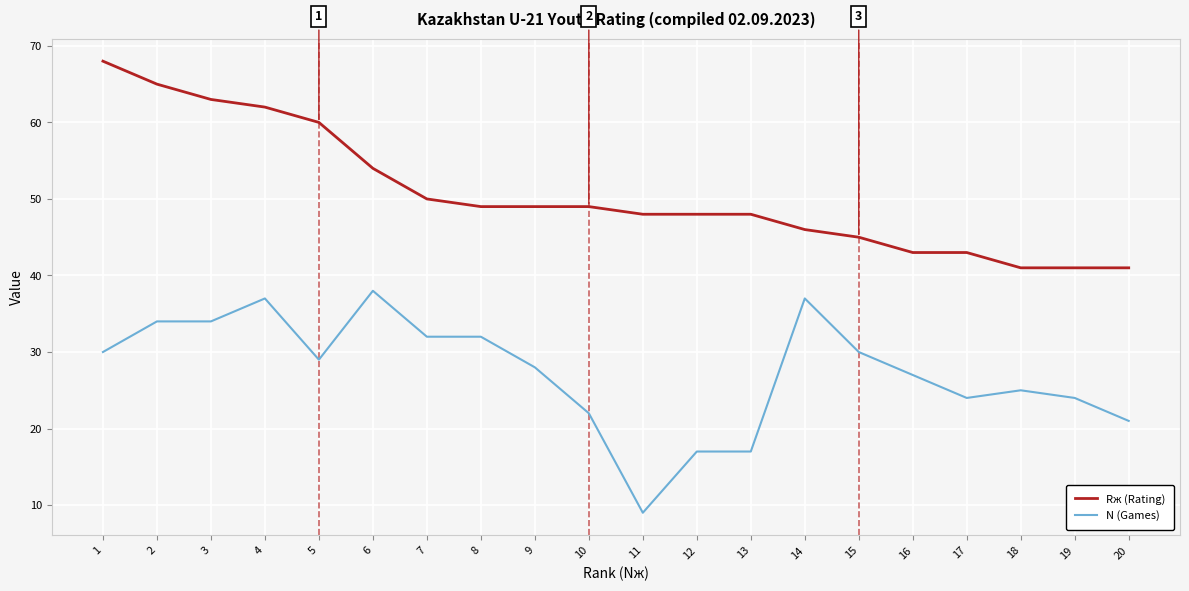

The value of N (Games) at 13 is 17. True or false?

True